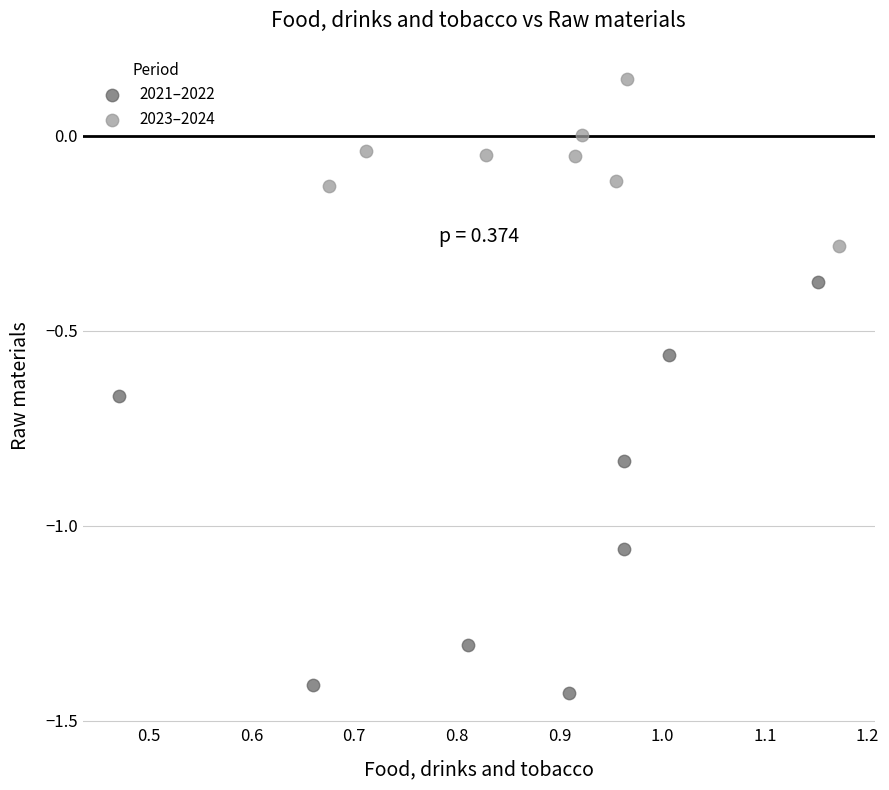

What are all the series names shown in the legend?

2021–2022, 2023–2024